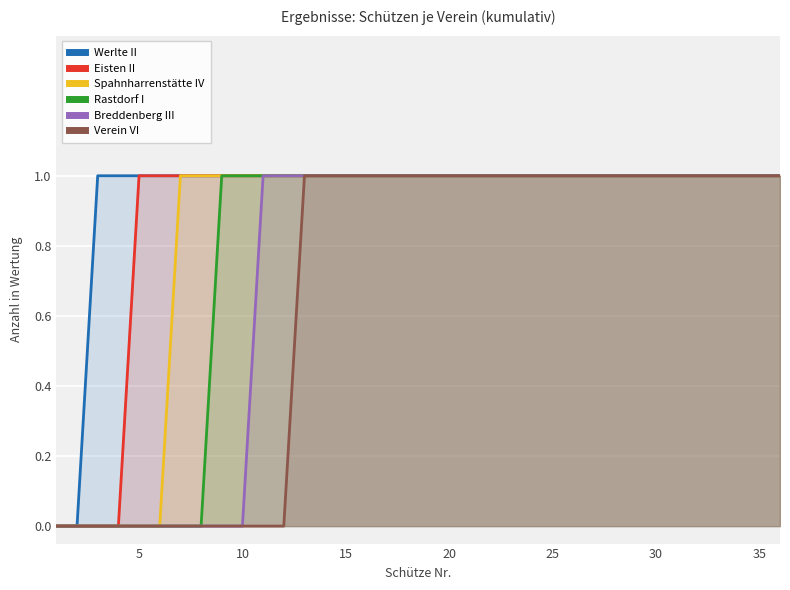

True or false: Werlte II and Rastdorf I cross at least once.

False